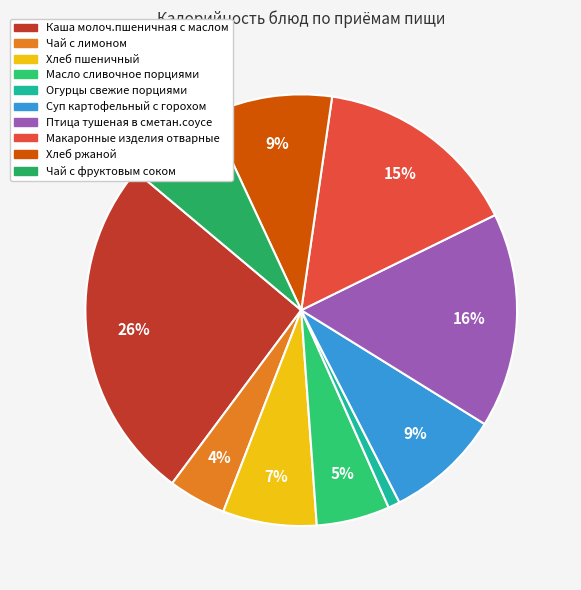

How many segments does this pie chart have?

10